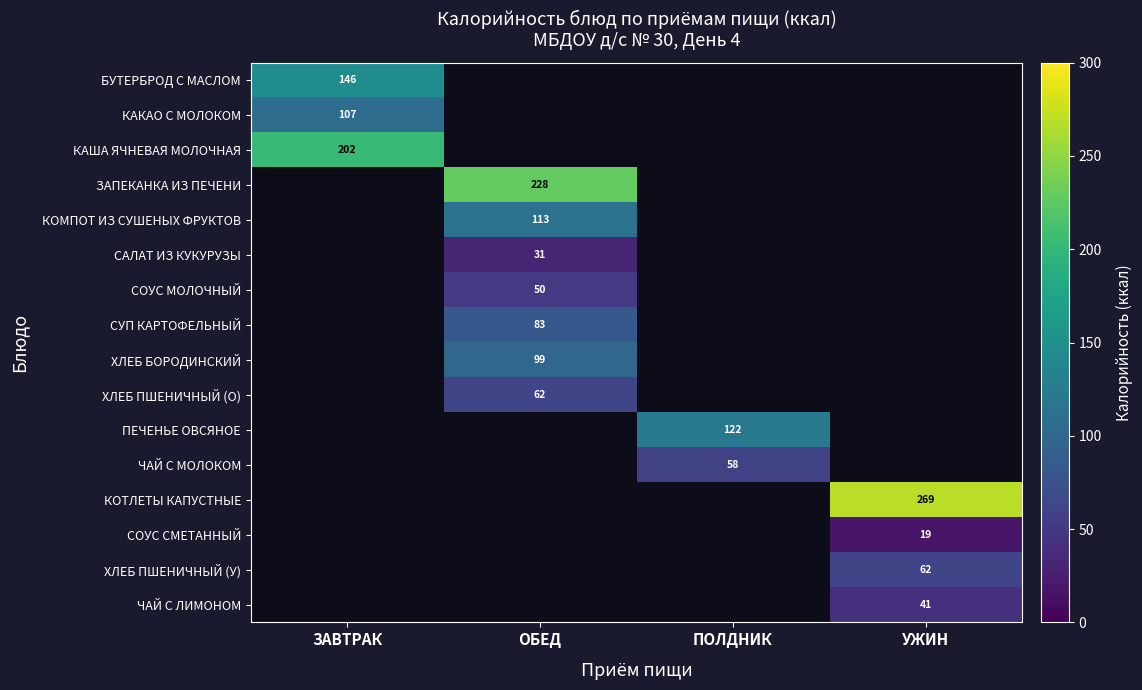

The value of ЧАЙ С МОЛОКОМ at ПОЛДНИК is 90. True or false?

False